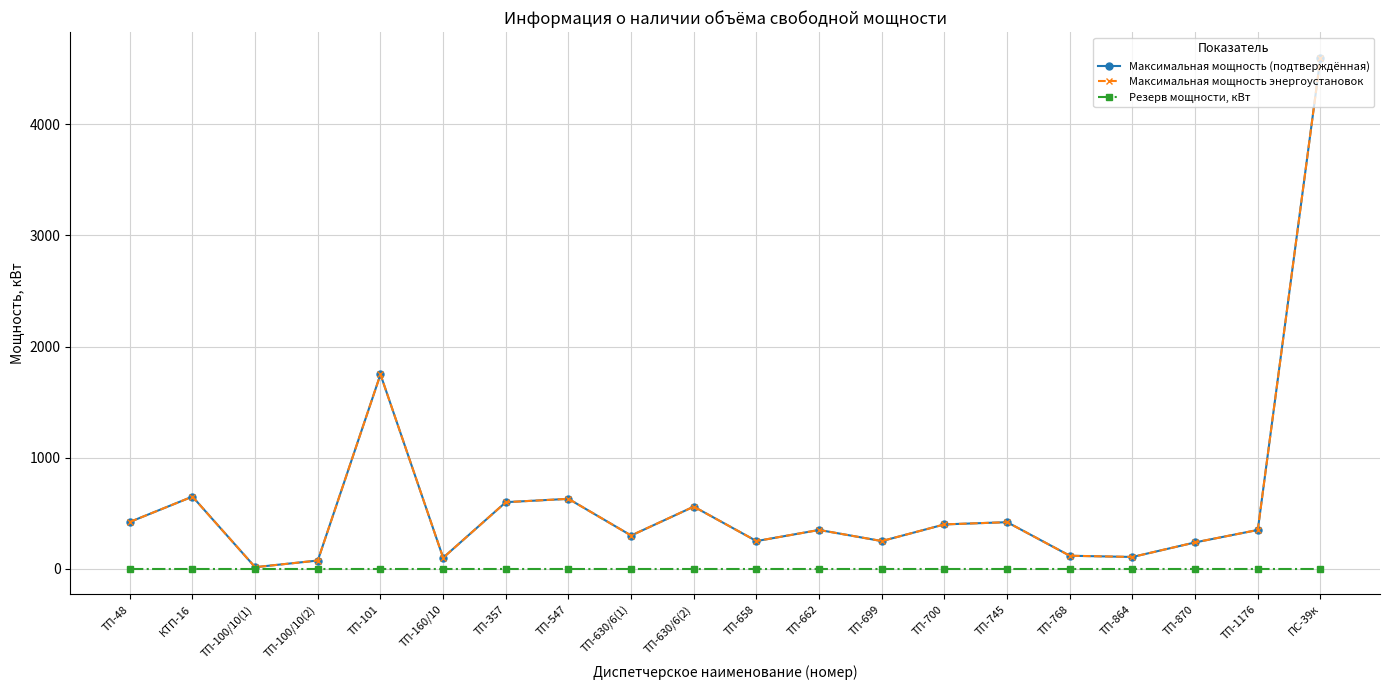

Is it true that Максимальная мощность (подтверждённая) equals 805 at ТП-630/6(2)?

False